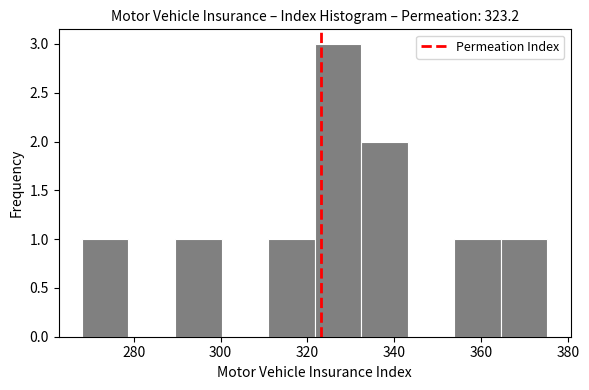

Reading left to right, transcribe this chart: for each bar, give the range it covers on the x-axis and its height. Neither the bar edges nor the heights are printed on the chart, so give them approximately, as read against the axes.

268 to 278: 1
278 to 290: 0
290 to 300: 1
300 to 310: 0
310 to 322: 1
322 to 332: 3
332 to 344: 2
344 to 354: 0
354 to 364: 1
364 to 376: 1